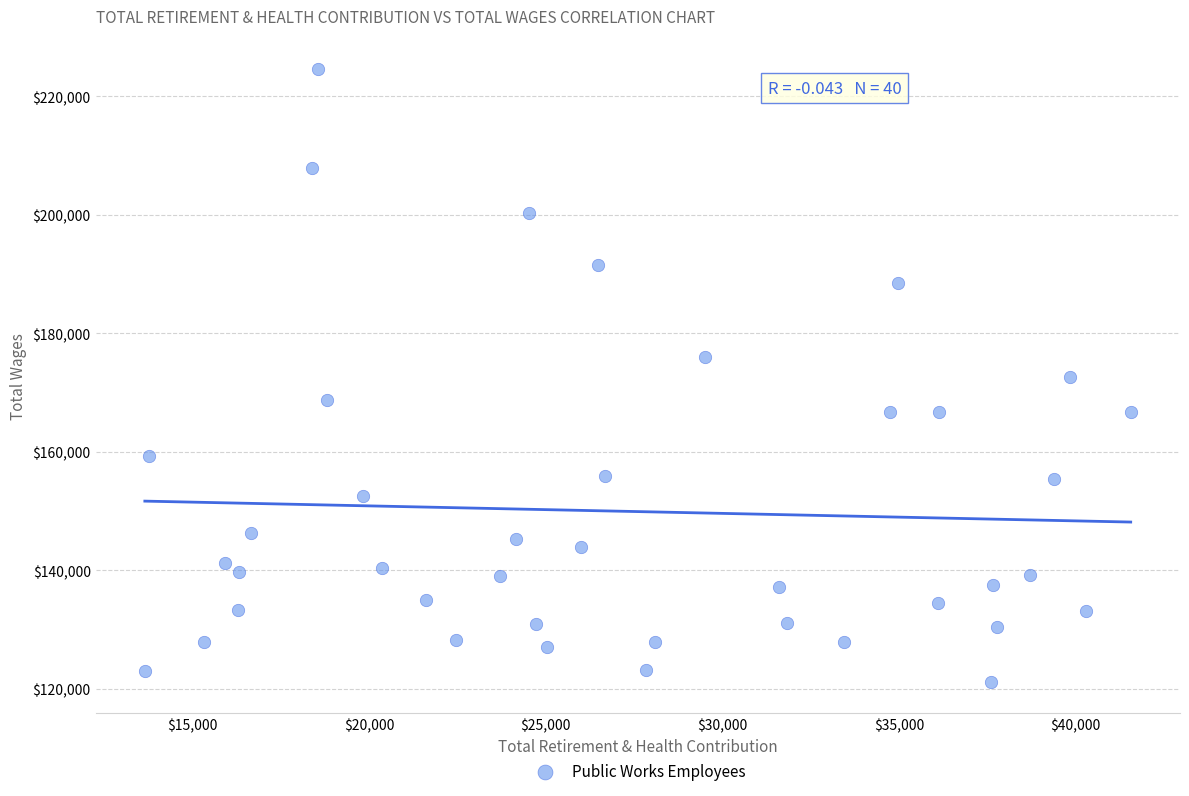

What is the range of Y values (max minus min)?

103423